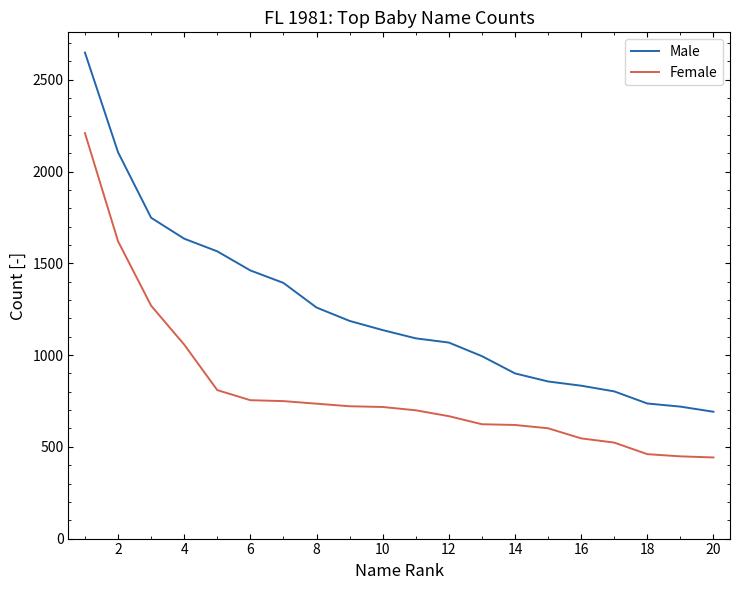

True or false: Female and Male cross at least once.

False